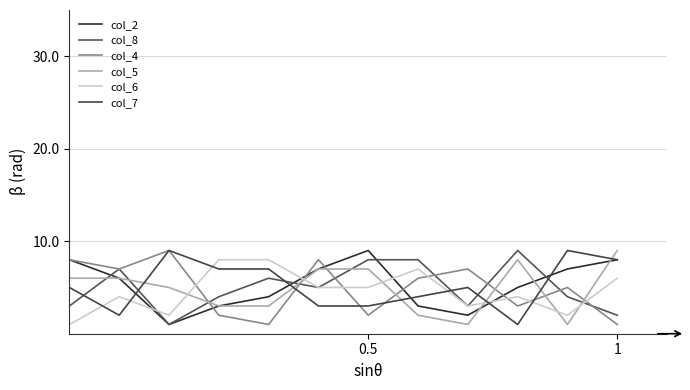

What is the label of the 10th point from the right?

2